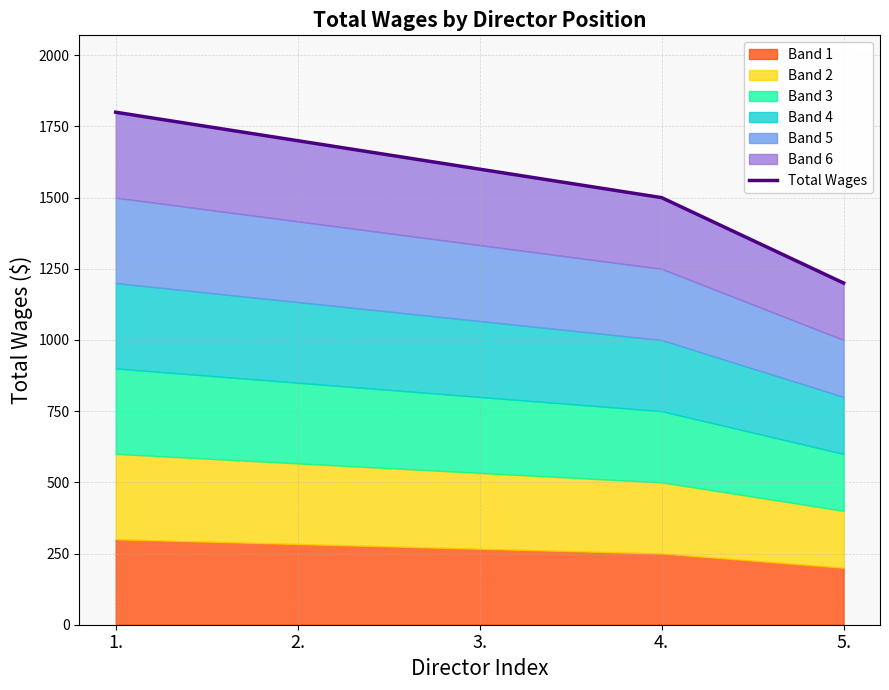

What is the label of the 2nd point from the right?

4.